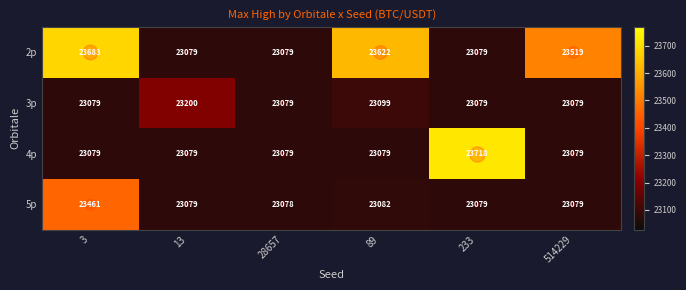

At how many categories does at least one series exceed 23613?

3